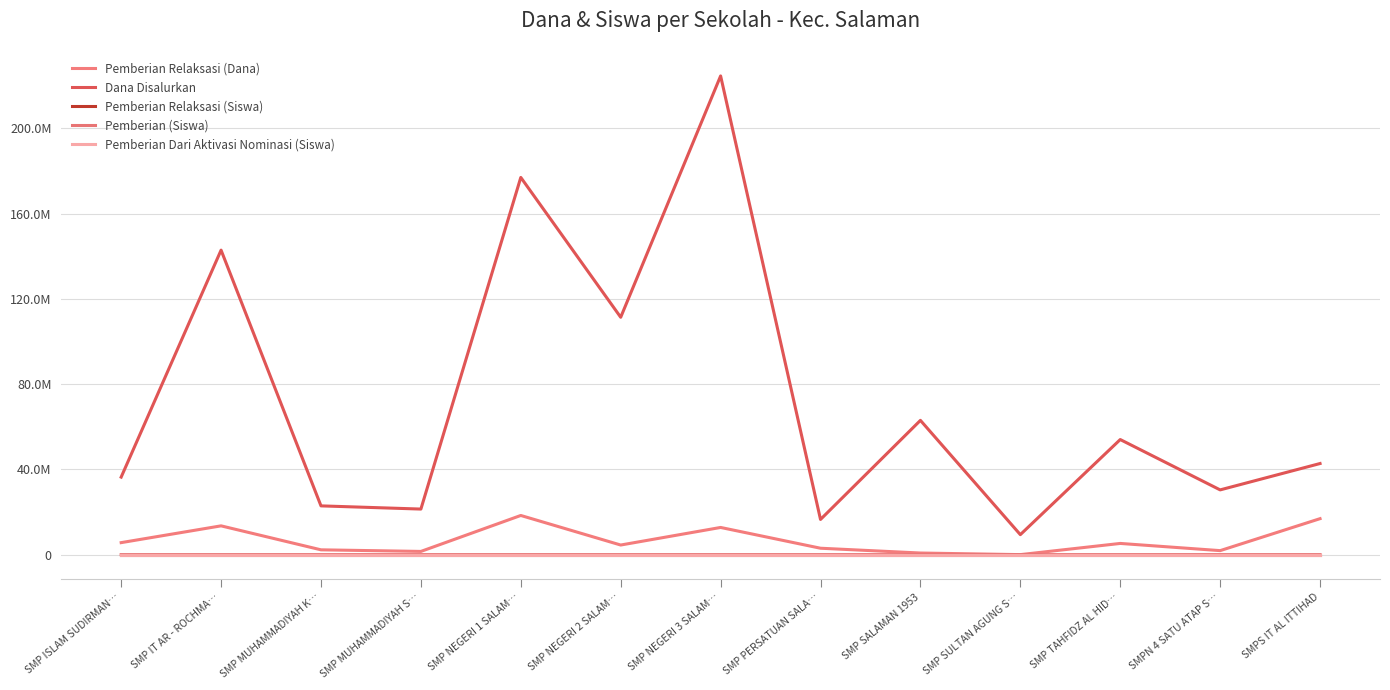

Is it true that Pemberian (Siswa) equals 13 at SMP ISLAM SUDIRMAN…?

False